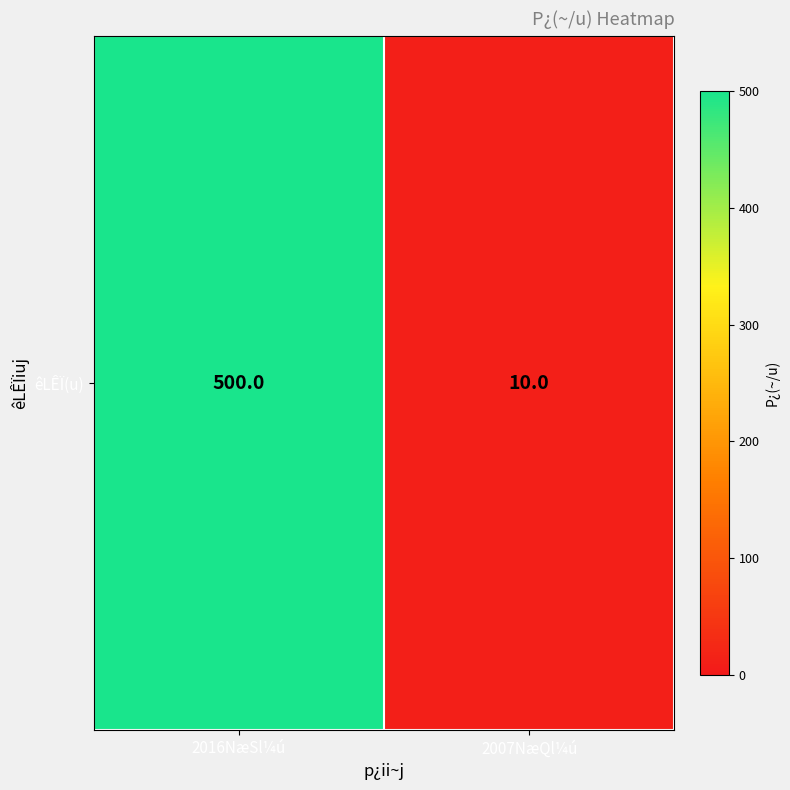

Rank the categories by value from highest to lowest.

2016NæSl¼ú, 2007NæQl¼ú